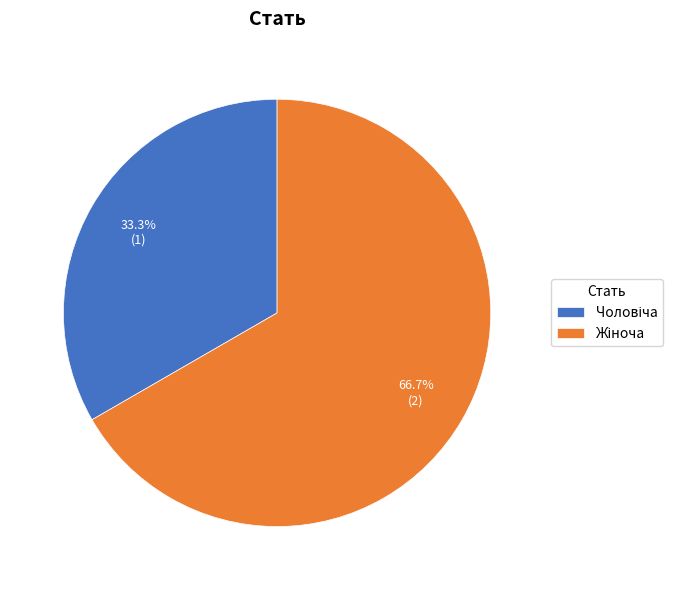

Is there any slice that represents more than half of the pie?

Yes